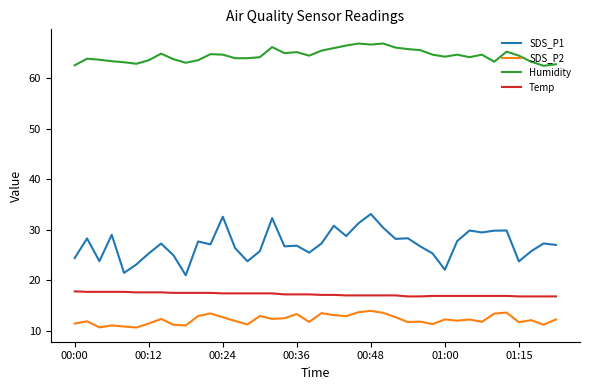

What is the minimum value shown in the chart?

10.7